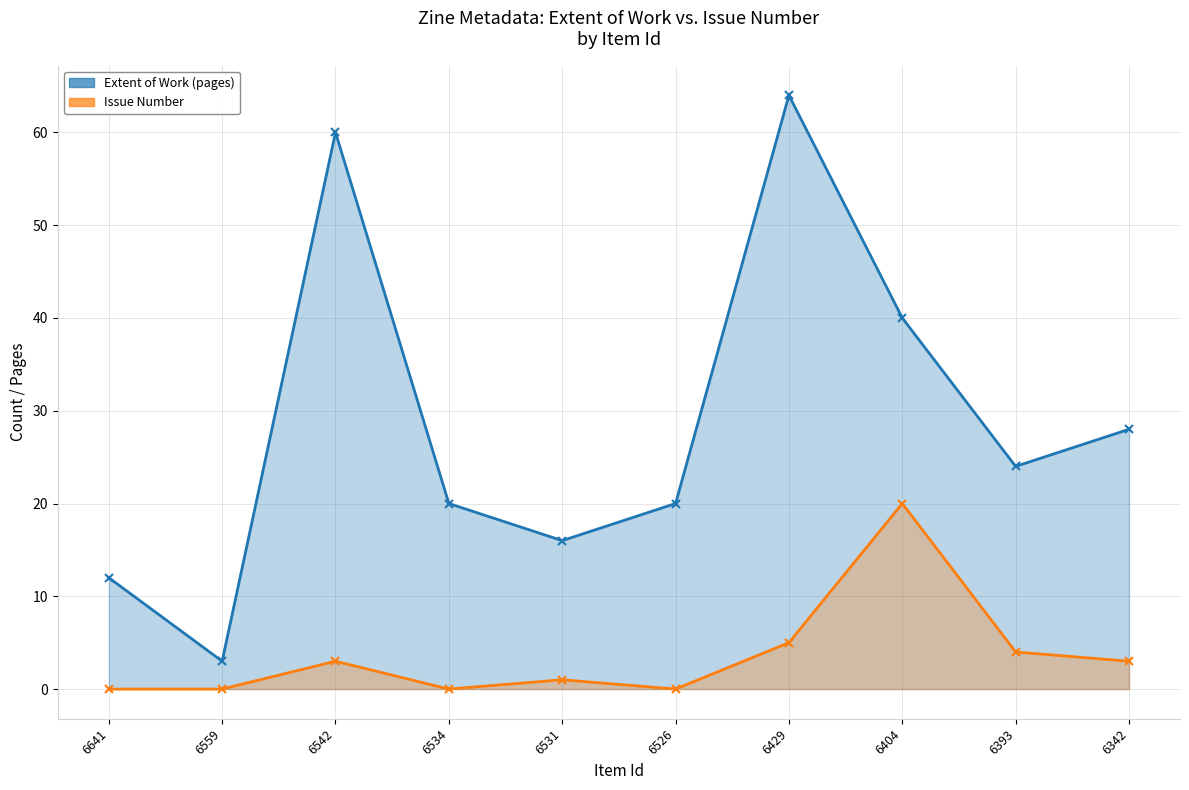

Reading left to right, what are all the values shown in this chart?

Extent of Work (pages): 6641=12	6559=3	6542=60	6534=20	6531=16	6526=20	6429=64	6404=40	6393=24	6342=28
Issue Number: 6641=0	6559=0	6542=3	6534=0	6531=1	6526=0	6429=5	6404=20	6393=4	6342=3